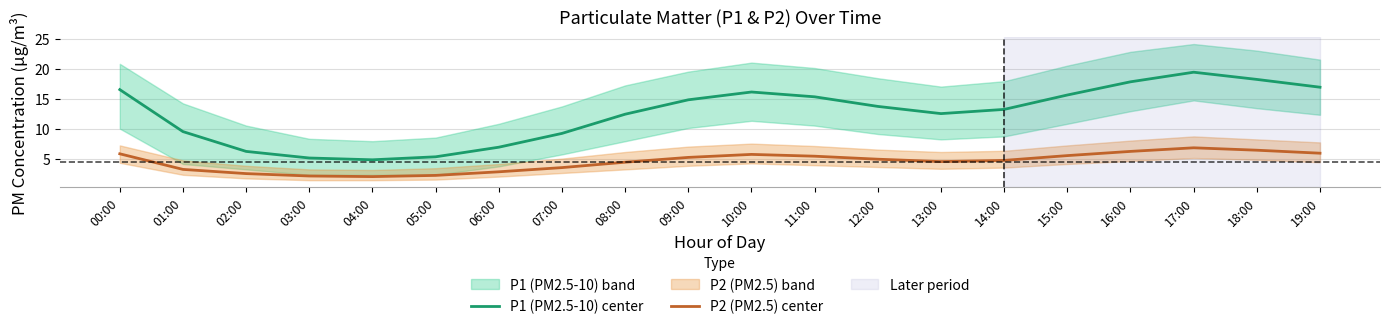

Rank the series by their maximum value, from lowest to highest.

P2 (PM2.5) center, P1 (PM2.5-10) center